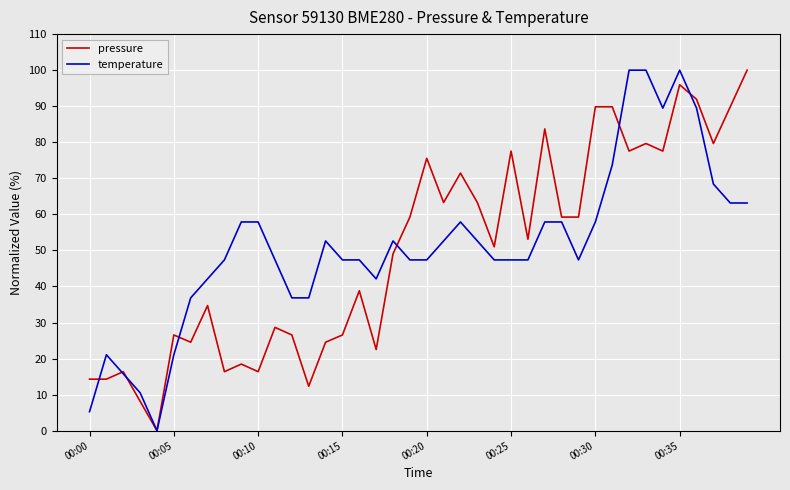

Reading left to right, list all the values displayed in this chart.

pressure: 14.3	14.3	16.4	8.2	0.0	26.6	24.5	34.7	16.4	18.5	16.4	28.7	26.6	12.3	24.5	26.6	38.8	22.5	49.1	59.2	75.5	63.3	71.4	63.3	51.0	77.6	53.1	83.7	59.2	59.2	89.8	89.8	77.6	79.7	77.6	96.0	91.9	79.7	89.8	100.0
temperature: 5.3	21.1	15.8	10.5	0.0	21.1	36.8	42.1	47.4	57.9	57.9	47.4	36.8	36.8	52.6	47.4	47.4	42.1	52.6	47.4	47.4	52.6	57.9	52.6	47.4	47.4	47.4	57.9	57.9	47.4	57.9	73.7	100.0	100.0	89.5	100.0	89.5	68.4	63.2	63.2